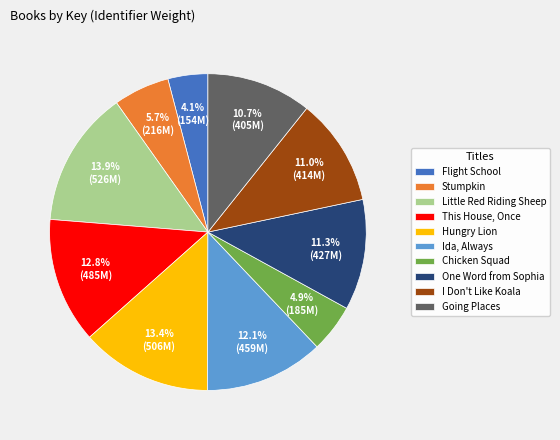

Between Chicken Squad and Stumpkin, which is larger?

Stumpkin